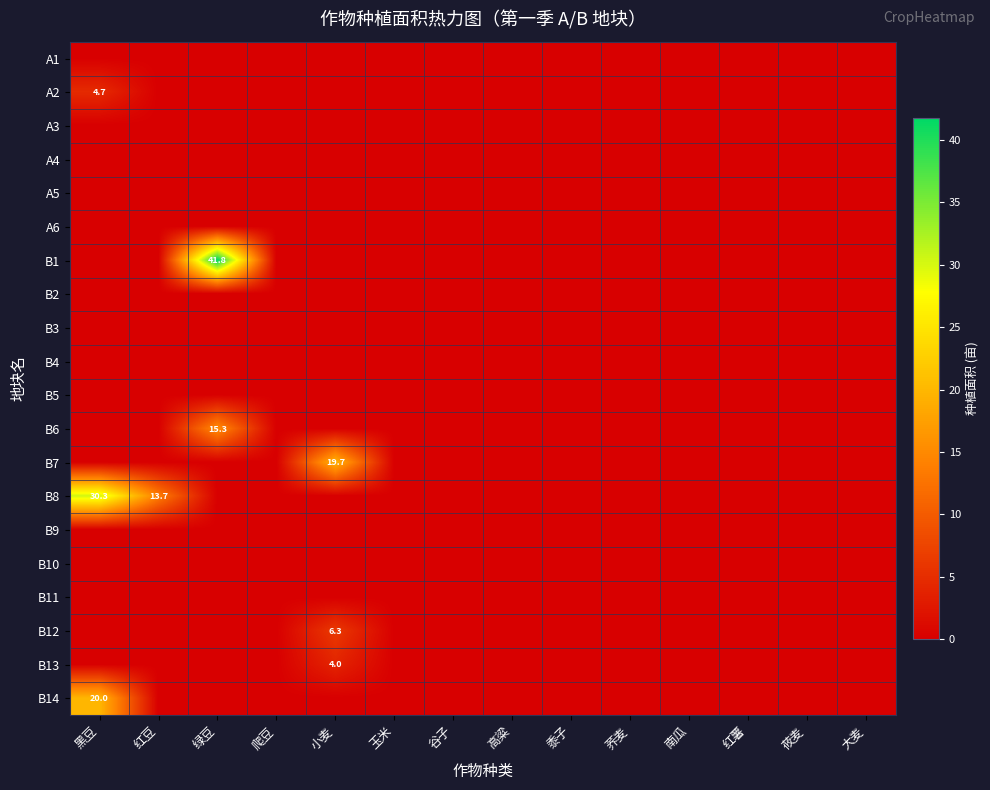

Which series has the widest spread of values?

B1